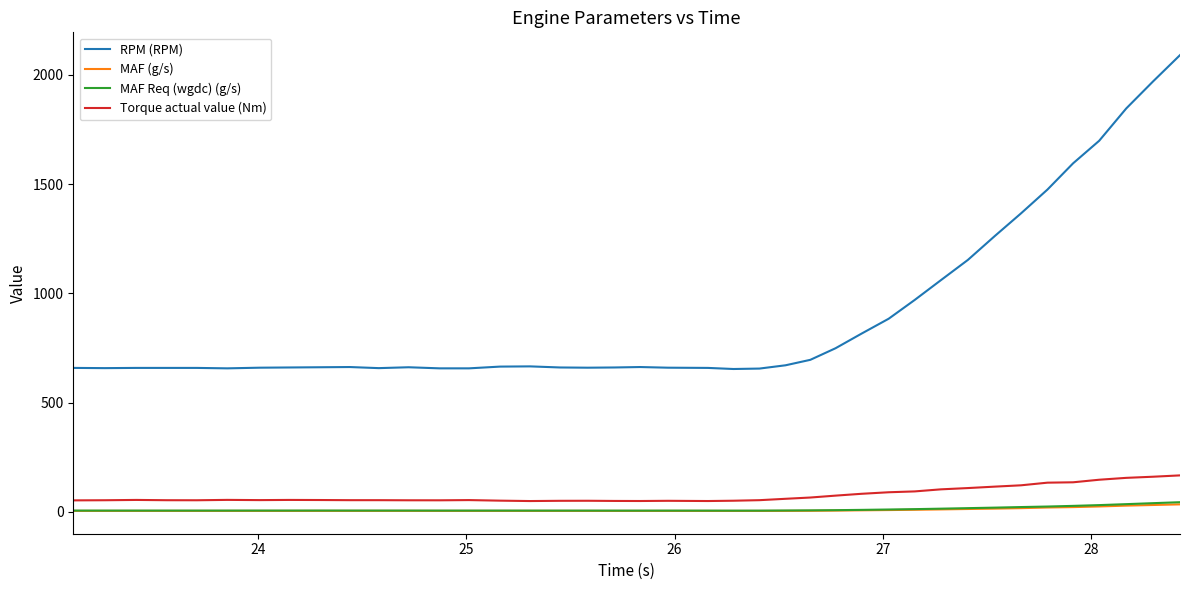

What is the maximum value shown in the chart?

2090.0